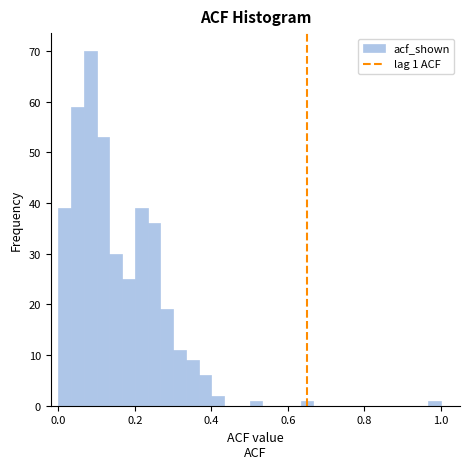

Read against the x-axis, roughly where is the centre of the tallest bar?

0.08